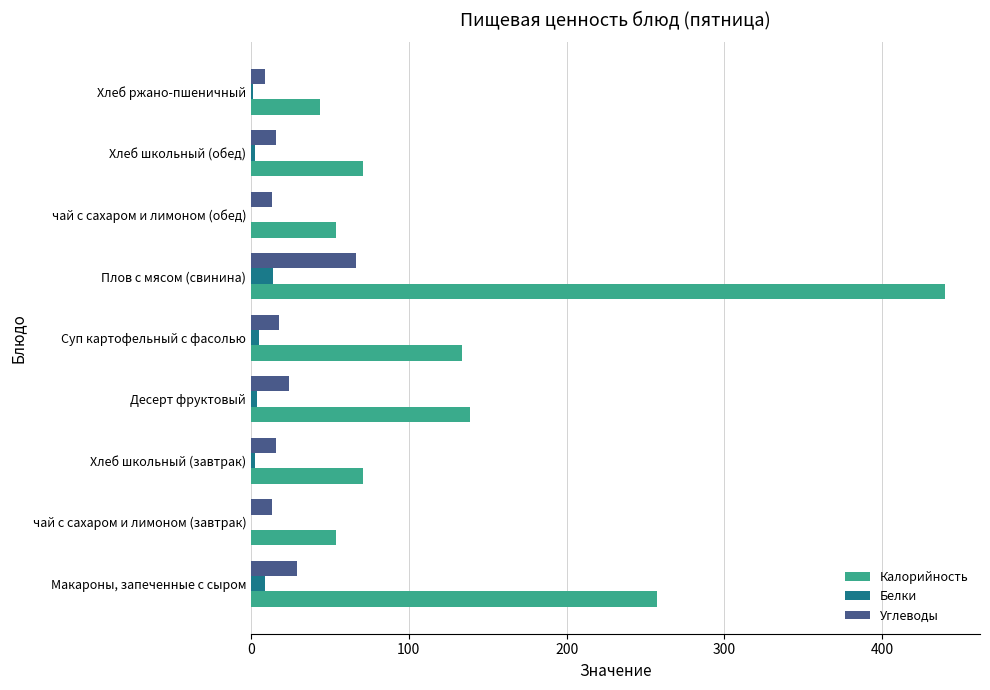

Which category has the highest value in the Углеводы series?

Плов с мясом (свинина)